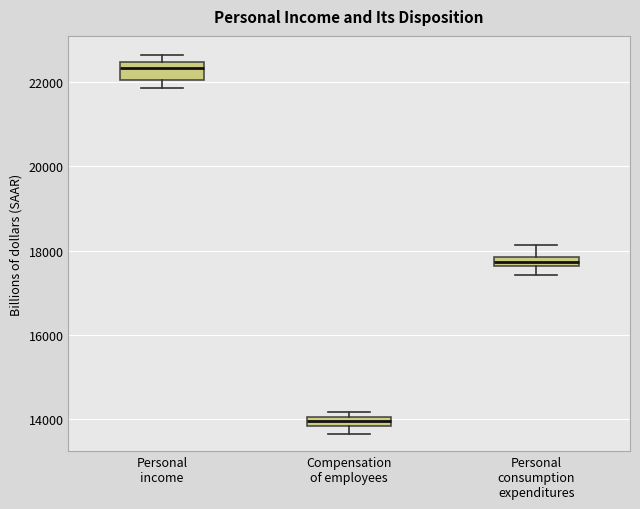

Which box's median line is the lowest?

Compensation of employees